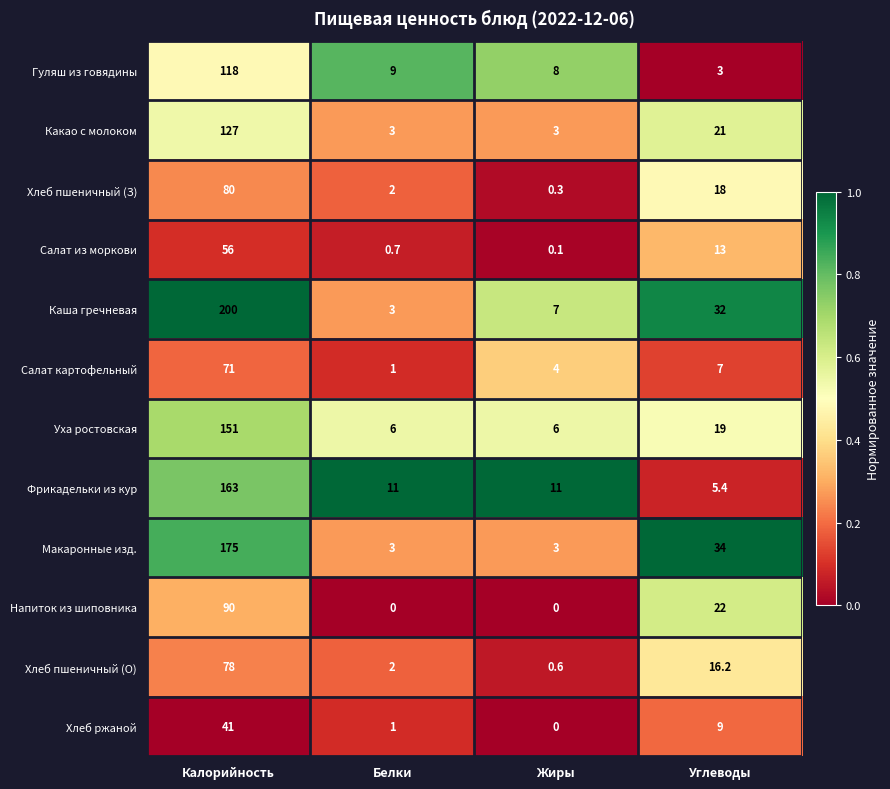

At which label does Фрикадельки из кур reach its peak?

Калорийность